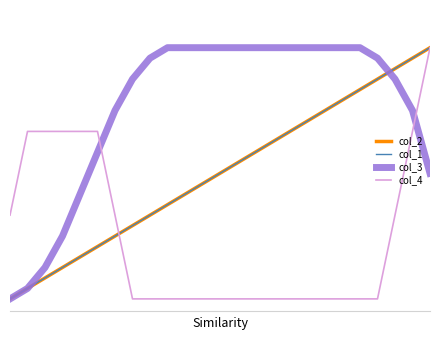

Is this an area chart (filled region under the line)?

No